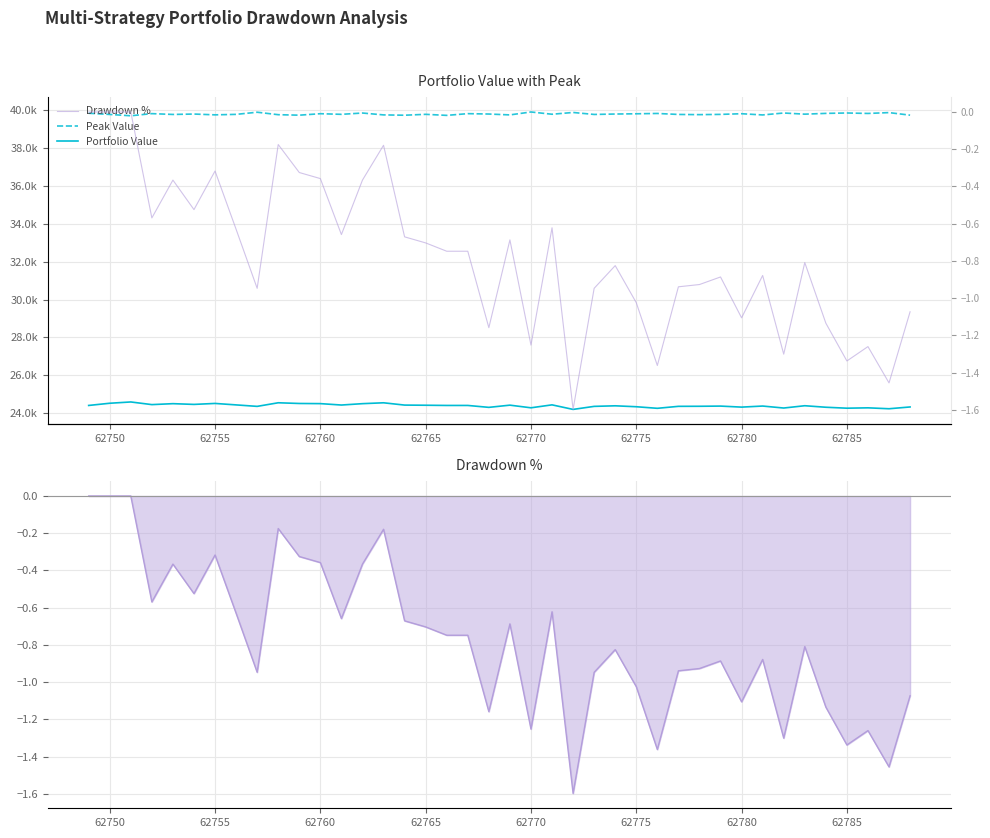

What is the average value of the Portfolio Value series?

24396.9